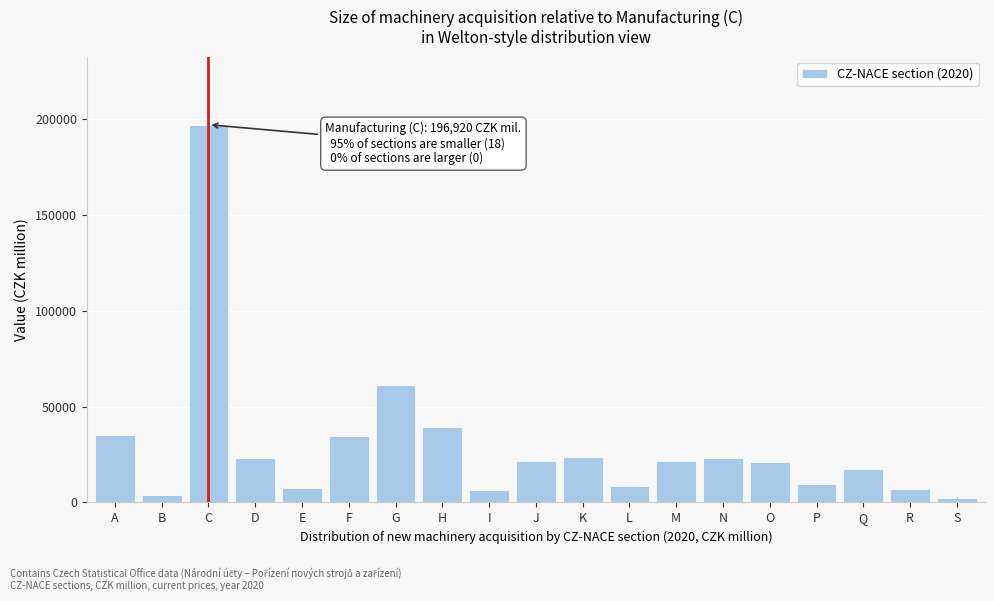

Approximately how many times larger is the value at G compared to H?

1.6